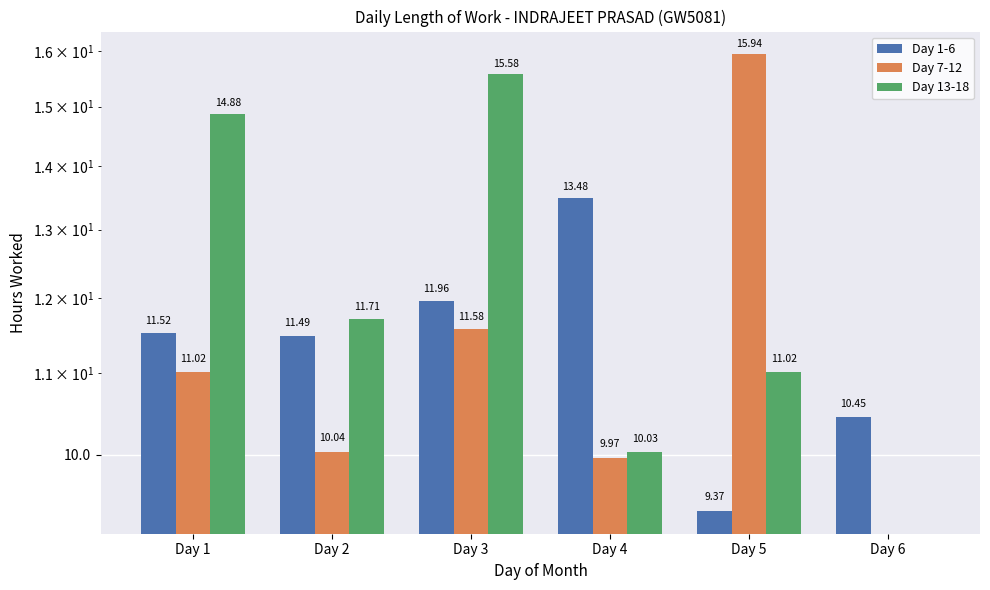

List the series in order of their overall mean, lowest first.

Day 7-12, Day 13-18, Day 1-6